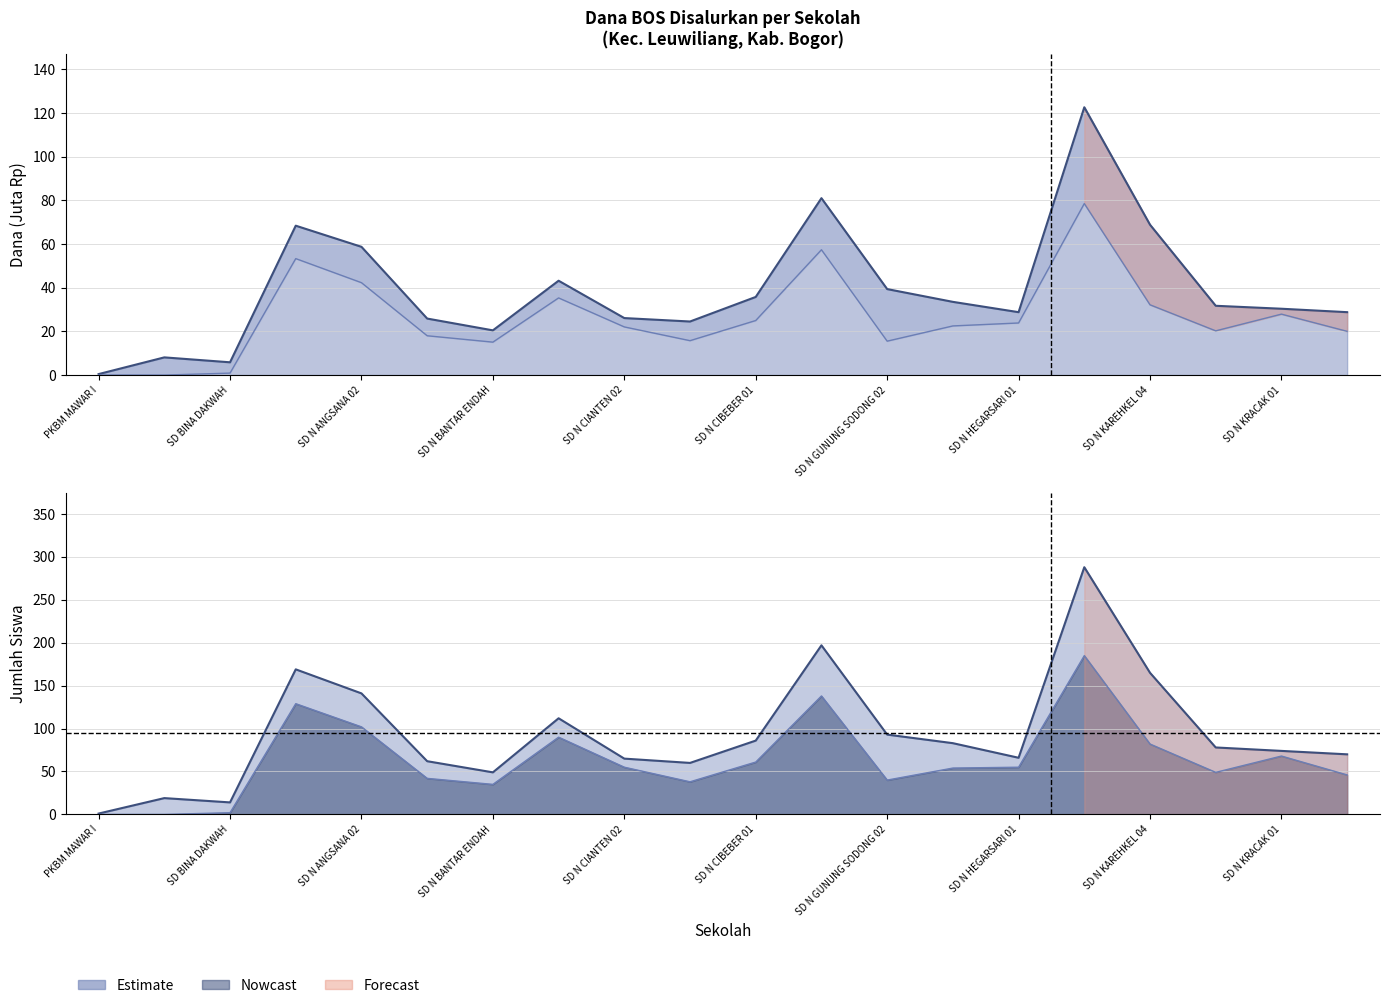

Count the number of categories in the chart.

20